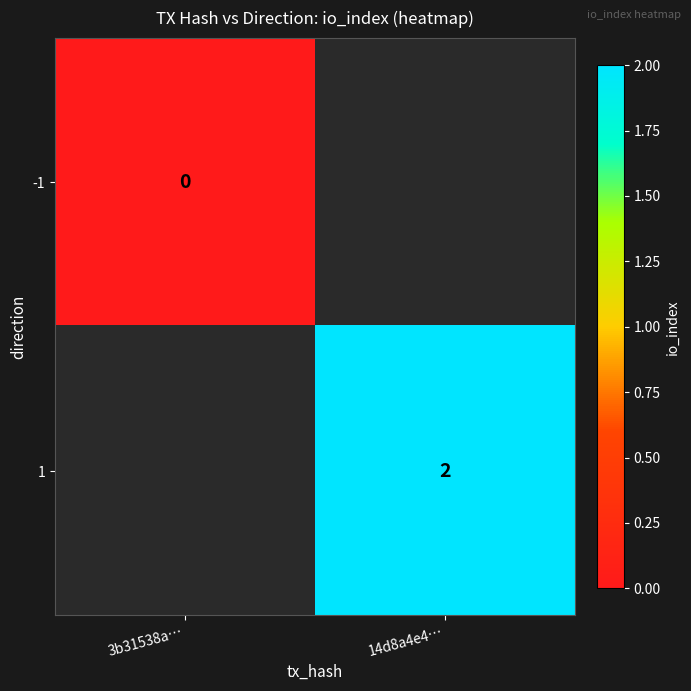

The 1 series shows 2 at 14d8a4e4…. True or false?

True